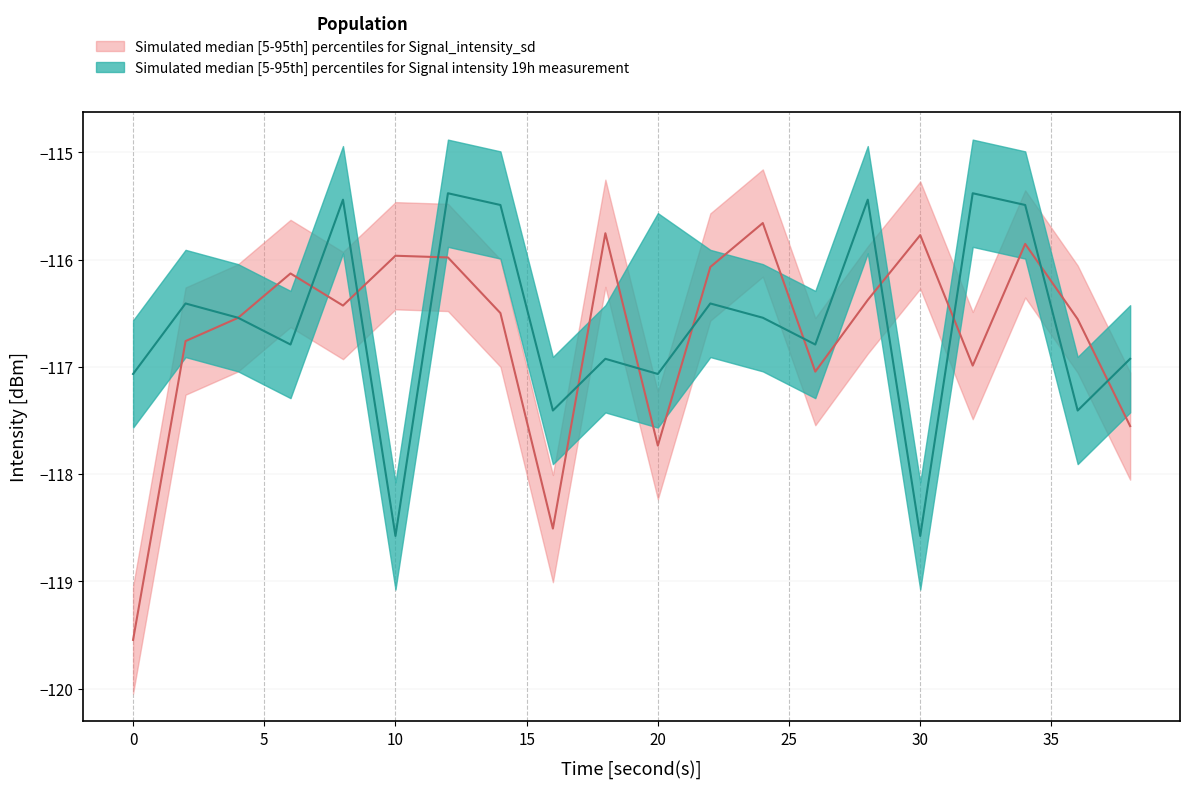

What is the sum of the intensity_lower values at 38 and 28?

-234.9